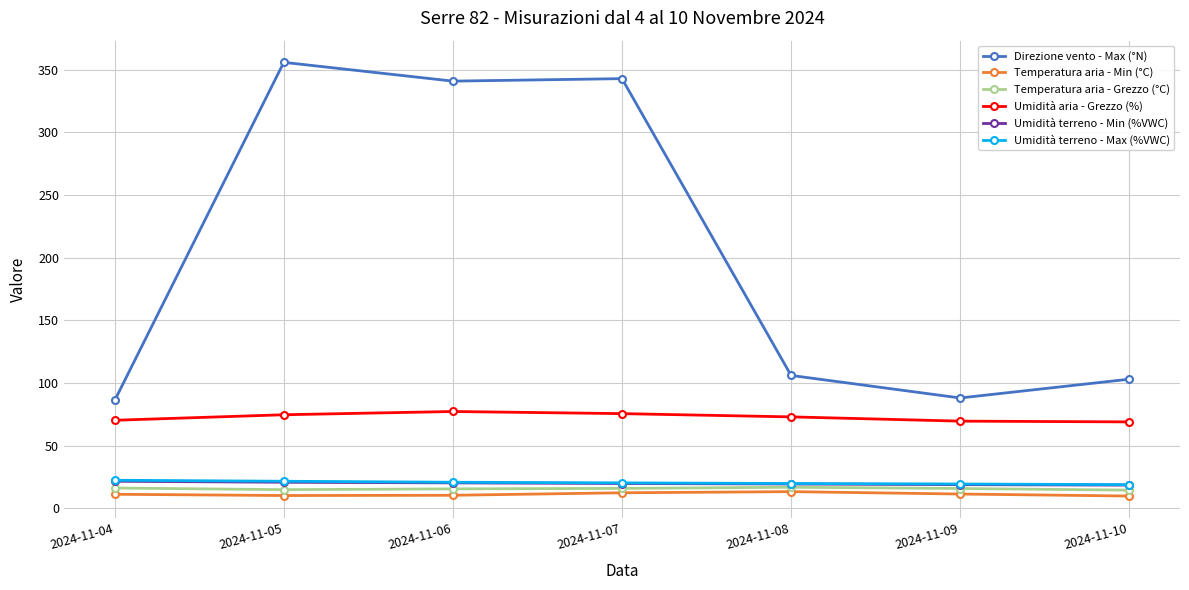

The value of Direzione vento - Max (°N) at 2024-11-09 is 26.2. True or false?

False